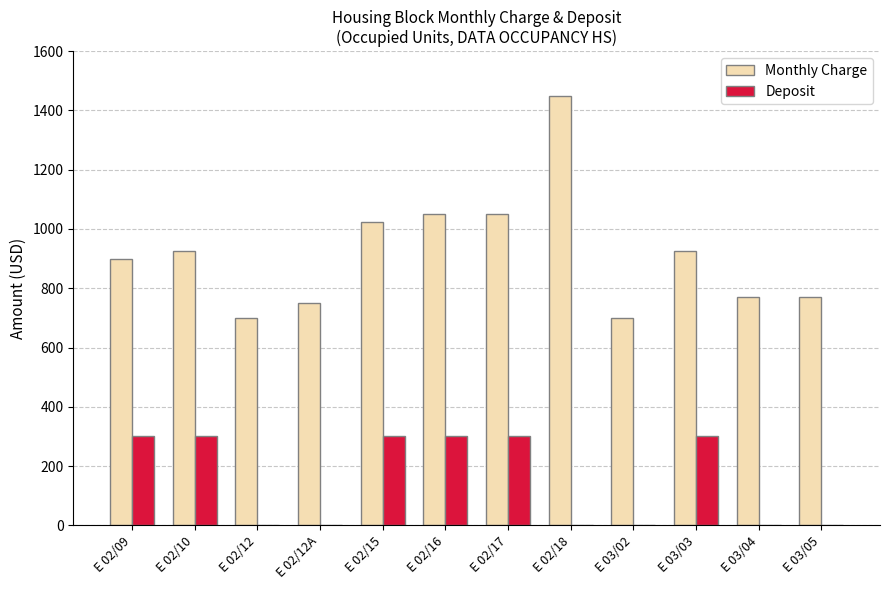

At which category is the sum across all series the highest?

E 02/18